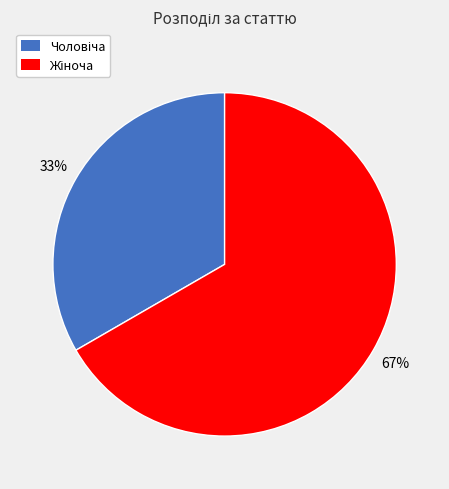

To the nearest percent, what is the average slice percentage?

50%